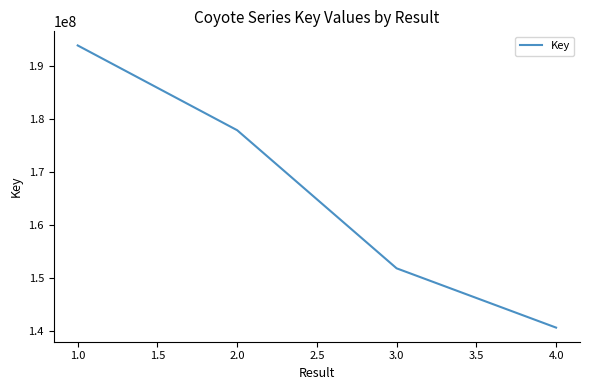

What position from the right is 2.0?

3